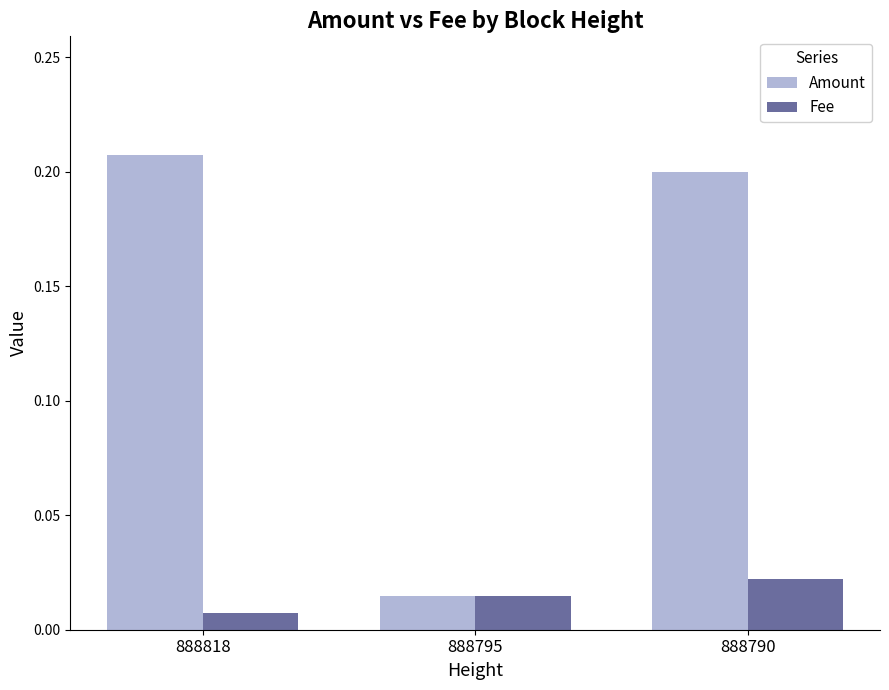

List the series in order of their overall mean, lowest first.

Fee, Amount